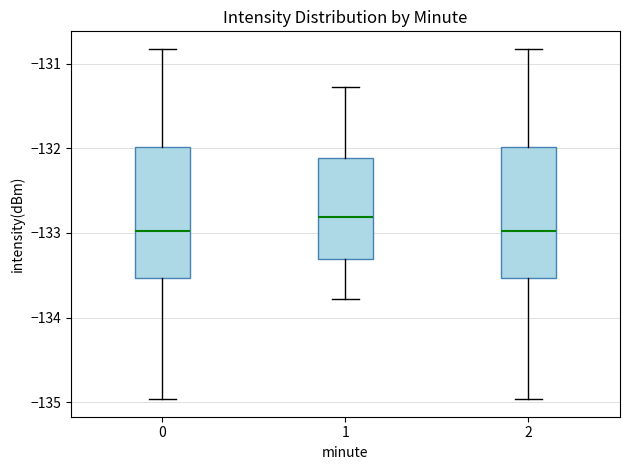

Reading left to right, read every box against the y-axis: the position of its median line, the range the box covers, and the ends of its whiskers. The values are not printed on the chart, so give them approximately, as read against the axis.

0: median -133.0, box -133.5 to -132.0, whiskers -135.0 to -130.8
1: median -132.8, box -133.3 to -132.1, whiskers -133.8 to -131.3
2: median -133.0, box -133.5 to -132.0, whiskers -135.0 to -130.8